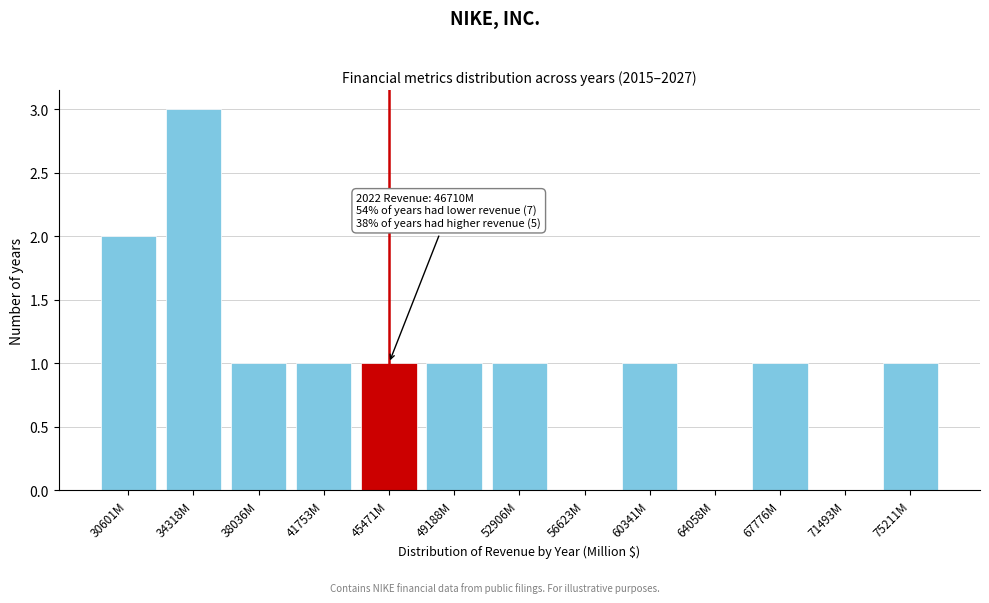

Reading left to right, extract all data points from this chart.

30601M=2	34318M=3	38036M=1	41753M=1	45471M=1	49188M=1	52906M=1	56623M=0	60341M=1	64058M=0	67776M=1	71493M=0	75211M=1